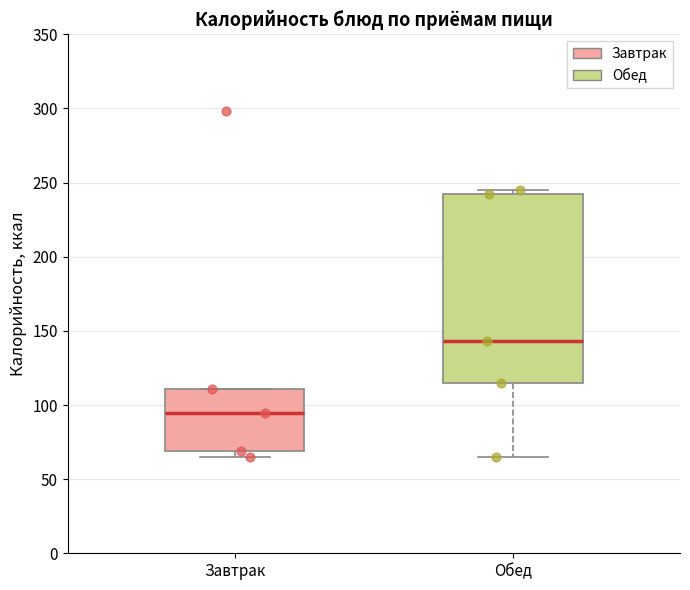

Reading left to right, transcribe this box plot: for each box, give where its median line is, the range the box spans, and where its two whiskers end, as read against the y-axis. The values are not printed on the chart, so give them approximately, as read against the axis.

Завтрак: median 95, box 70 to 110, whiskers 65 to 110
Обед: median 145, box 115 to 240, whiskers 65 to 245